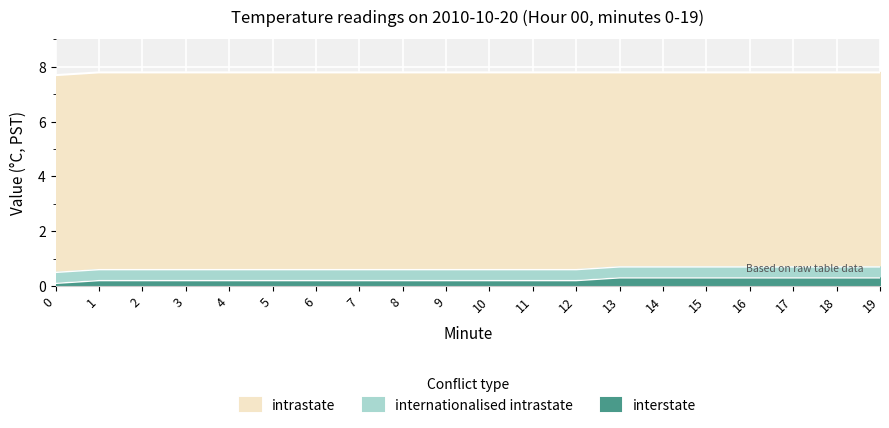

True or false: intrastate and internationalised intrastate cross at least once.

False